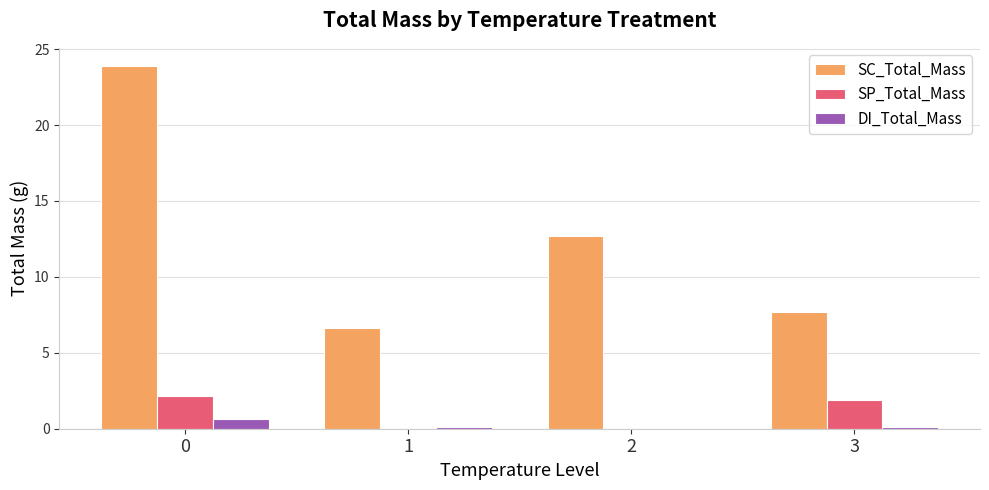

How many data points in SC_Total_Mass are above 12?

2